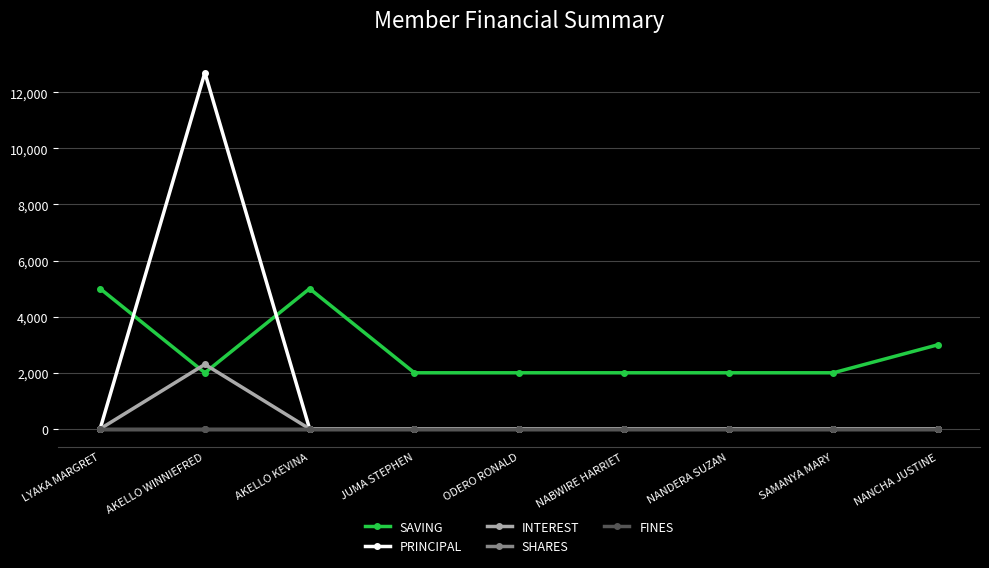

What is the label of the 3rd point from the left?

AKELLO KEVINA